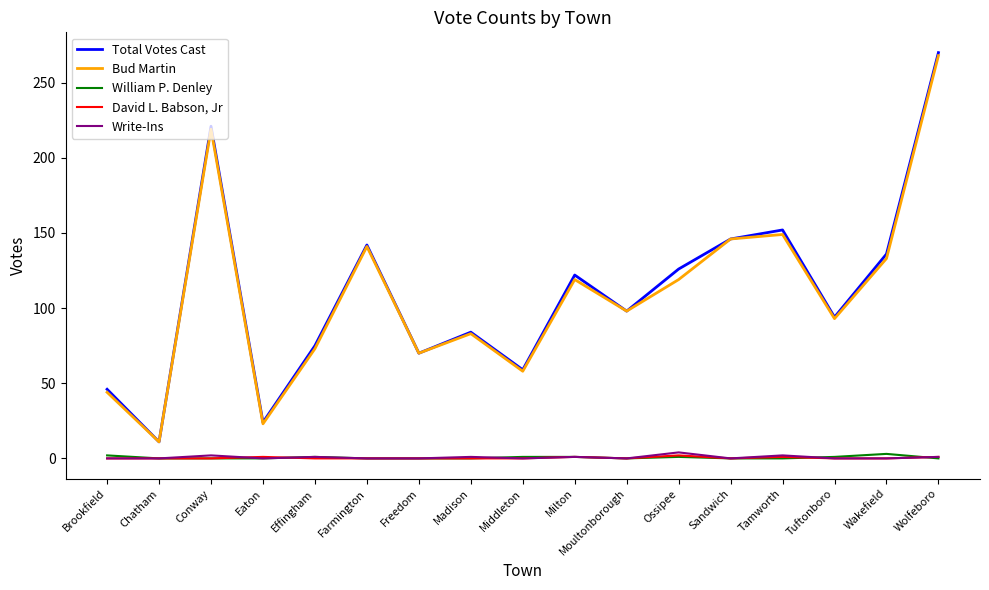

What is the spread (max minus min) of values at Ossipee?

125